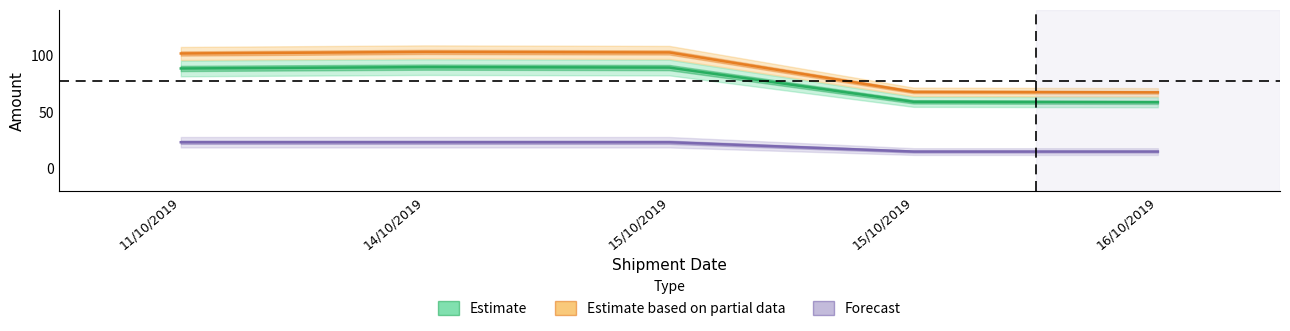

Rank the categories by Fuel Sur. value from highest to lowest.

11/10/2019, 14/10/2019, 15/10/2019, 15/10/2019, 16/10/2019